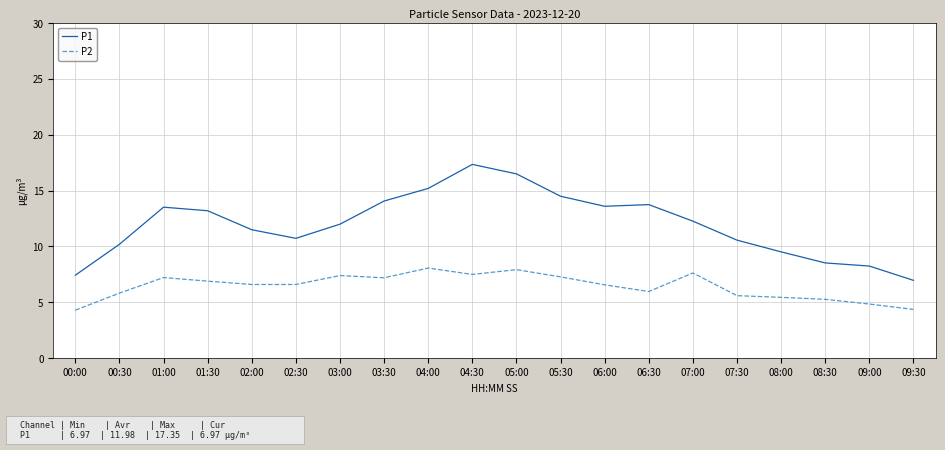

What position from the left is 09:30?

20